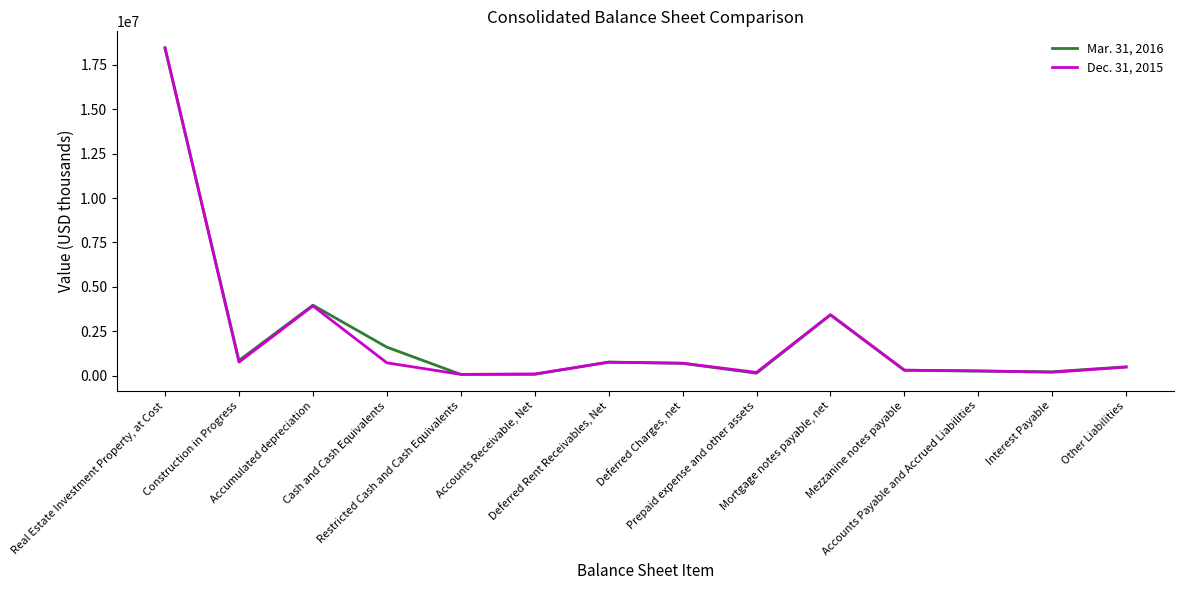

List the series in order of their peak value, highest first.

Dec. 31, 2015, Mar. 31, 2016